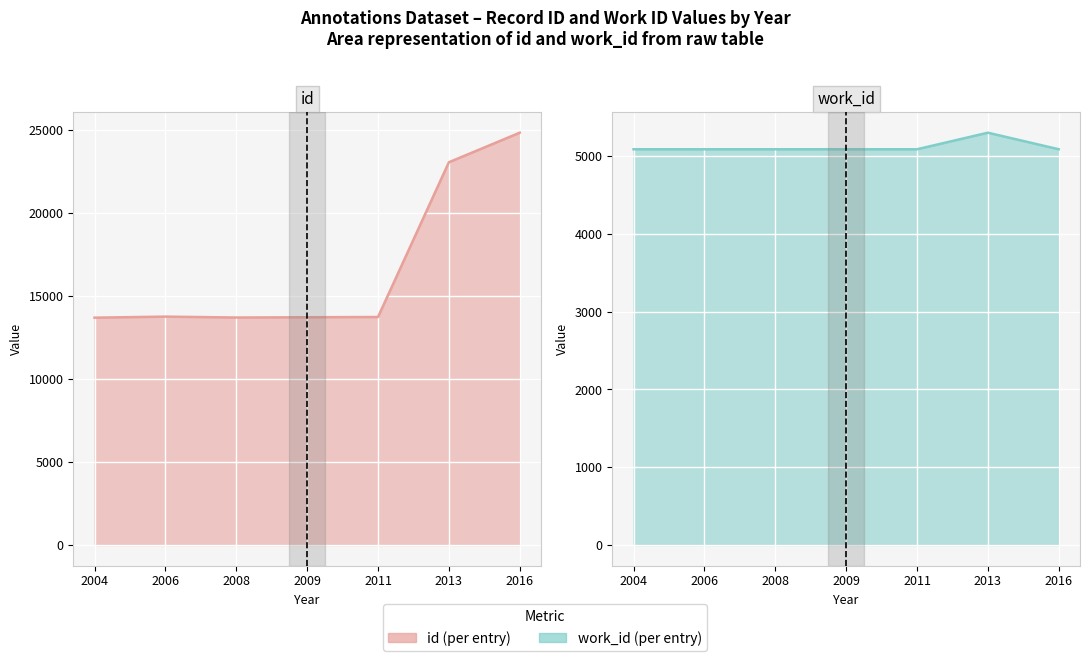

True or false: id line and work_id line cross at least once.

False